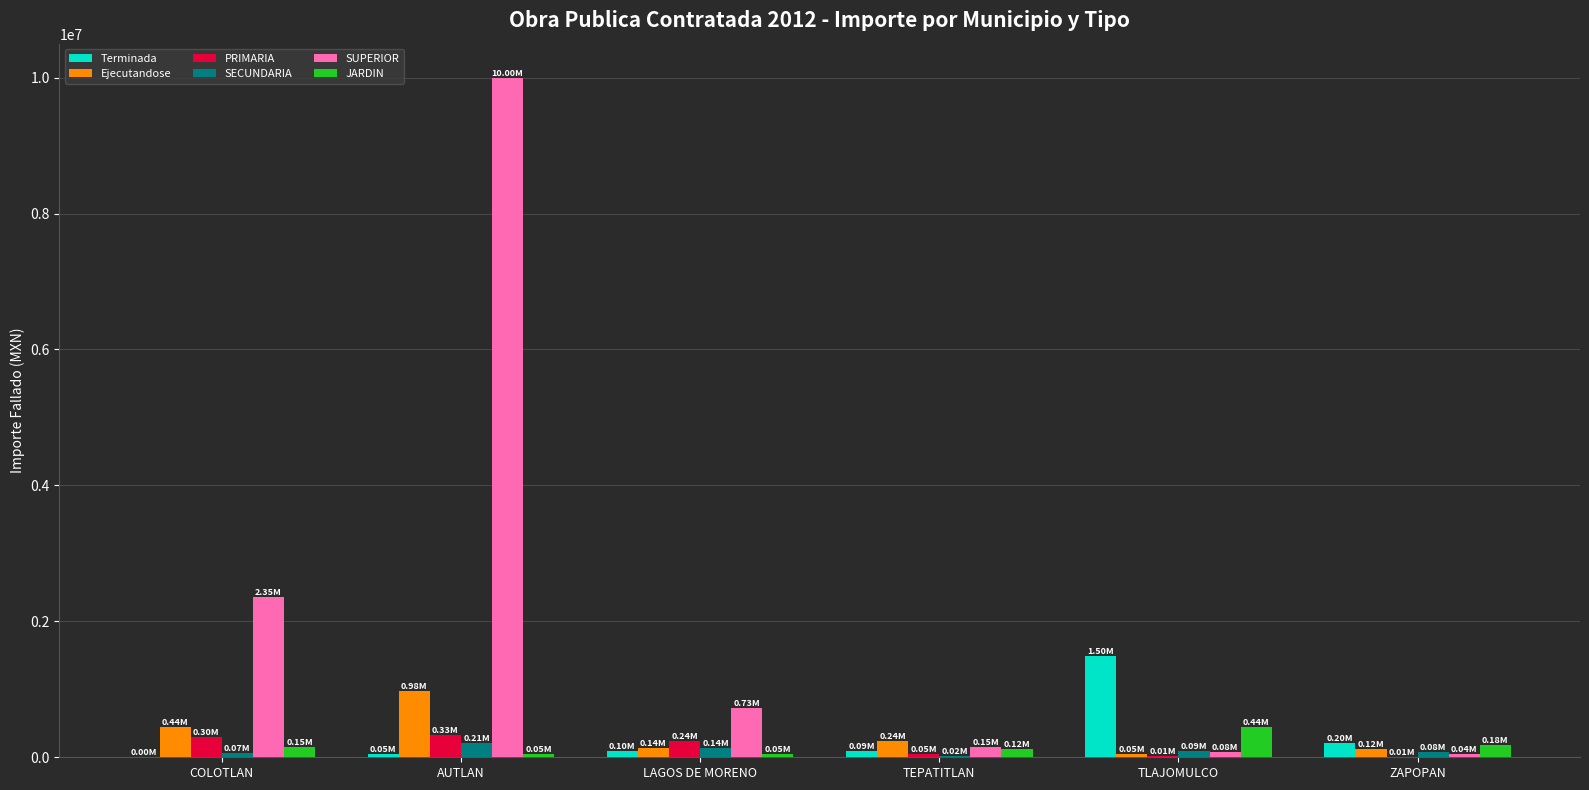

Which category has the highest value across all series?

AUTLAN